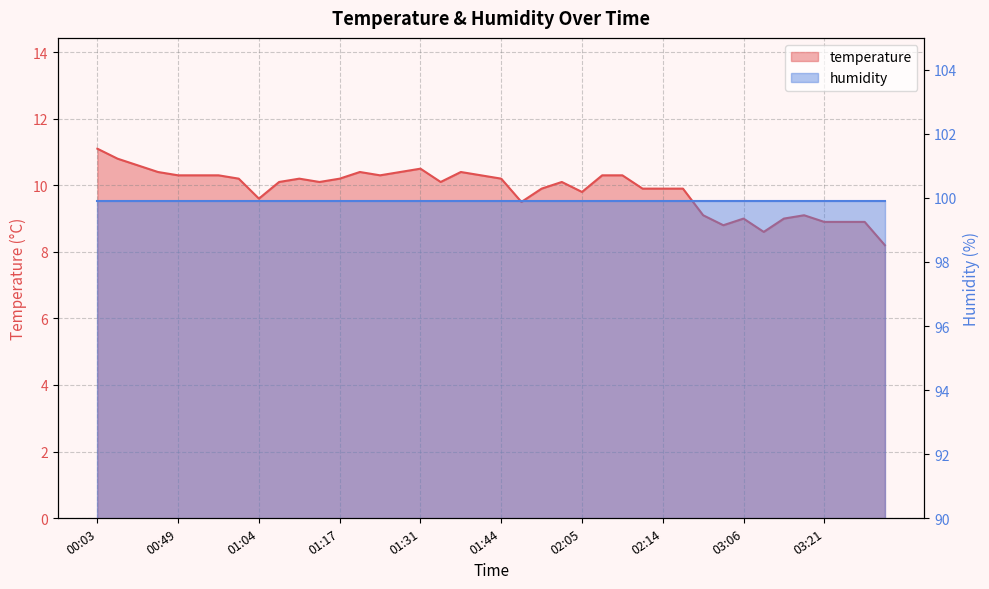

What is the difference between the values at 00:59 and 02:17?

0.4